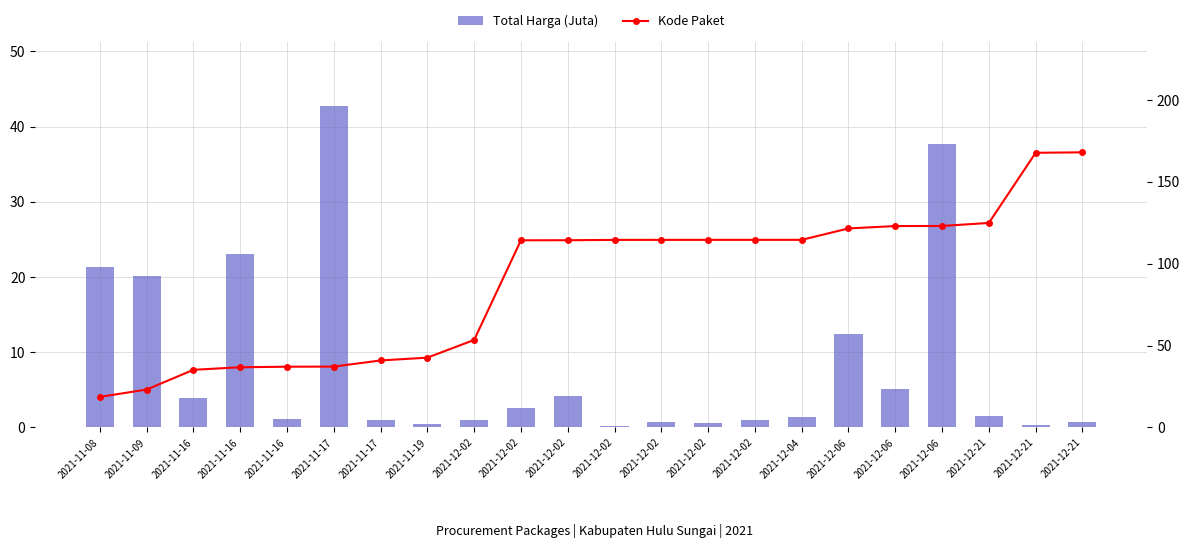

Reading left to right, what are all the values shown in this chart?

Total Harga (Juta): 2021-11-08=21.4	2021-11-09=20.2	2021-11-16=3.9	2021-11-16=23.1	2021-11-16=1.2	2021-11-17=42.7	2021-11-17=1.0	2021-11-19=0.5	2021-12-02=1.0	2021-12-02=2.6	2021-12-02=4.2	2021-12-02=0.3	2021-12-02=0.8	2021-12-02=0.6	2021-12-02=1.0	2021-12-04=1.3	2021-12-06=12.5	2021-12-06=5.2	2021-12-06=37.7	2021-12-21=1.5	2021-12-21=0.4	2021-12-21=0.7
Kode Paket: 2021-11-08=18.7	2021-11-09=23.2	2021-11-16=35.2	2021-11-16=36.8	2021-11-16=37.1	2021-11-17=37.2	2021-11-17=40.9	2021-11-19=42.6	2021-12-02=53.5	2021-12-02=114.3	2021-12-02=114.4	2021-12-02=114.6	2021-12-02=114.6	2021-12-02=114.6	2021-12-02=114.6	2021-12-04=114.6	2021-12-06=121.6	2021-12-06=123.0	2021-12-06=123.1	2021-12-21=124.9	2021-12-21=167.8	2021-12-21=168.1